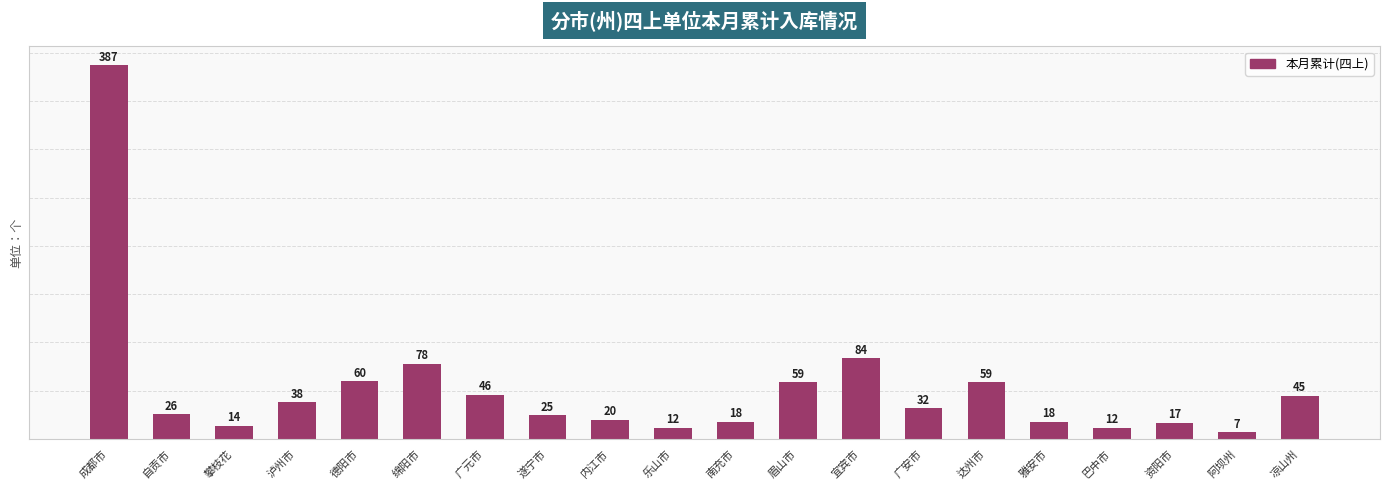

Reading left to right, extract all data points from this chart.

成都市=387	自贡市=26	攀枝花=14	泸州市=38	德阳市=60	绵阳市=78	广元市=46	遂宁市=25	内江市=20	乐山市=12	南充市=18	眉山市=59	宜宾市=84	广安市=32	达州市=59	雅安市=18	巴中市=12	资阳市=17	阿坝州=7	凉山州=45